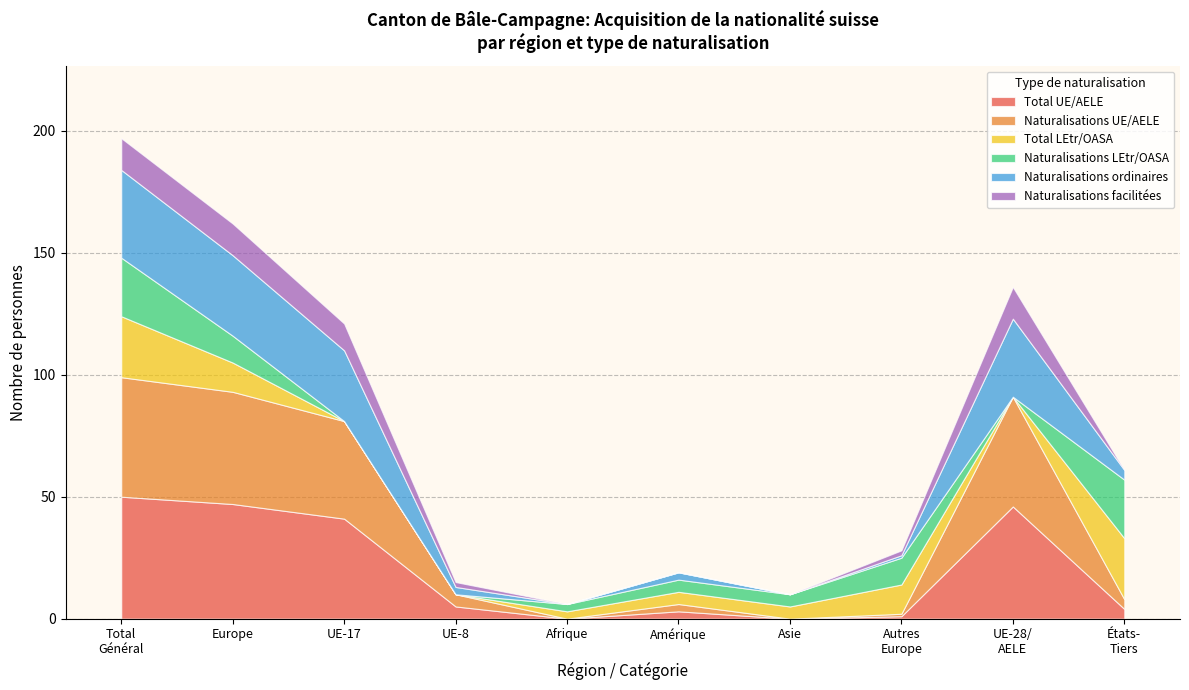

What is the maximum value for Total UE/AELE?

50